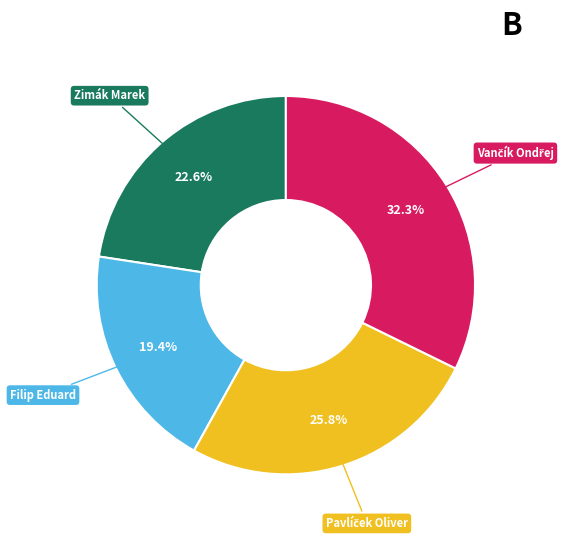

Is there a majority slice in this chart?

No